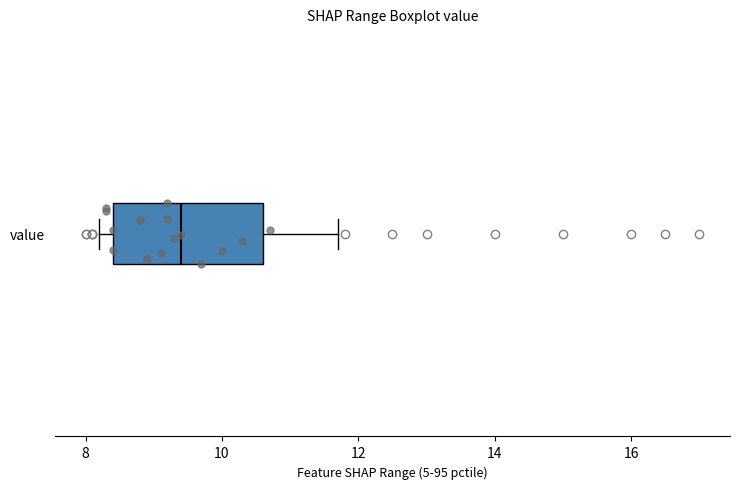

Transcribe this box plot: give where the median line is, the range the box spans, and where the two whiskers end, as read against the x-axis. The values are not printed on the chart, so give them approximately, as read against the axis.

median 9.4, box 8.4 to 10.6, whiskers 8.2 to 11.8